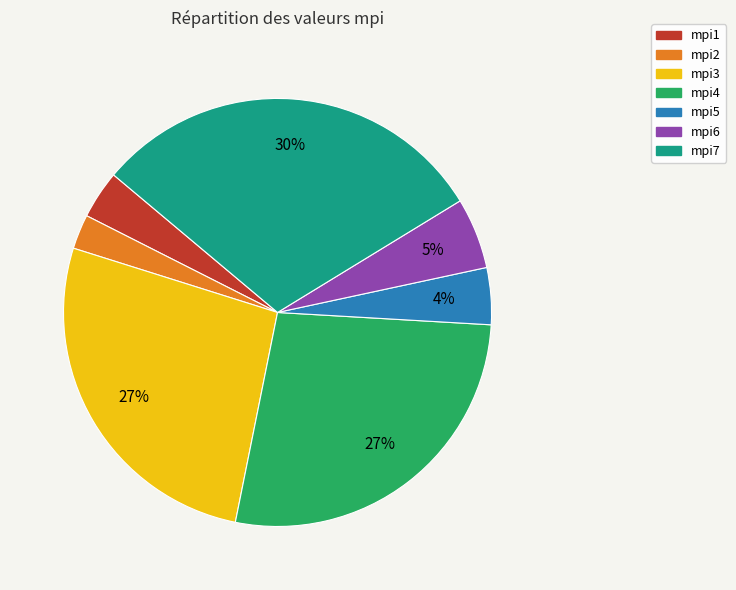

To the nearest percent, what is the average slice percentage?

14%